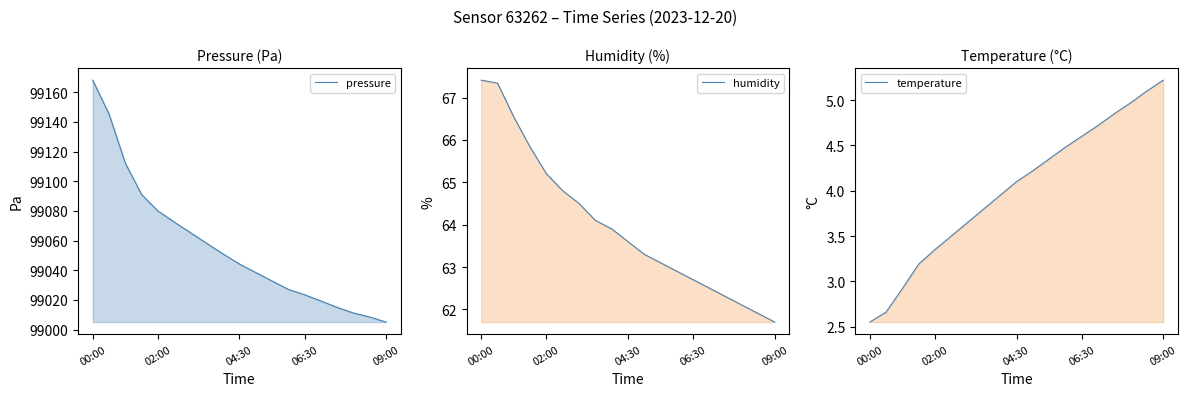

What is the minimum value shown in the chart?

2.5